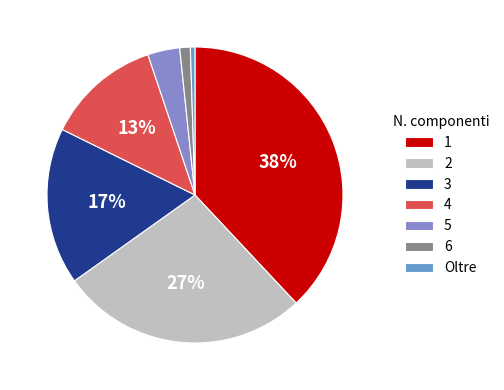

Is Oltre the majority of the pie?

No